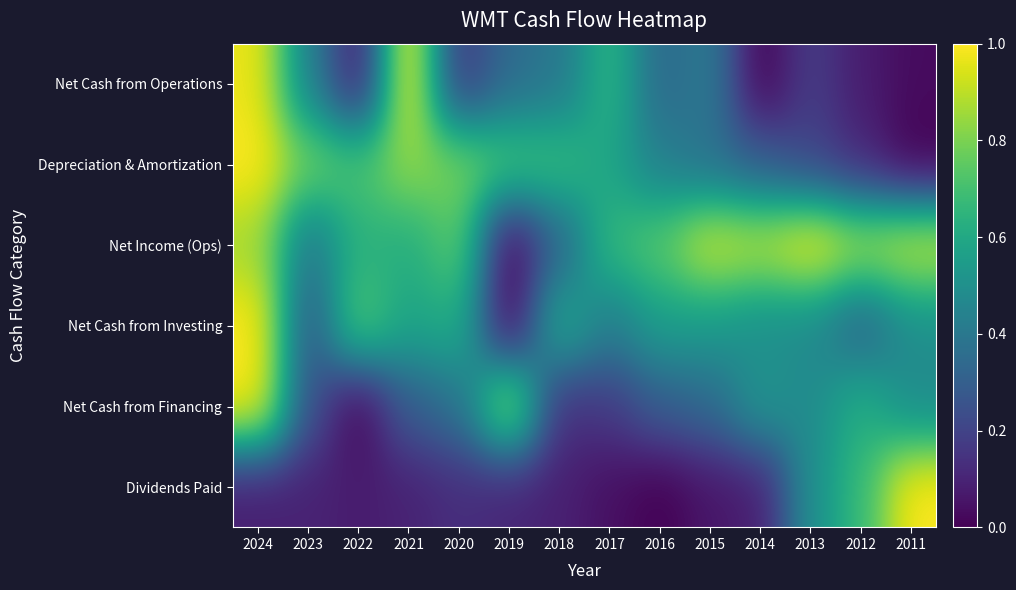

What is the total value across all series at 2019?

2.1